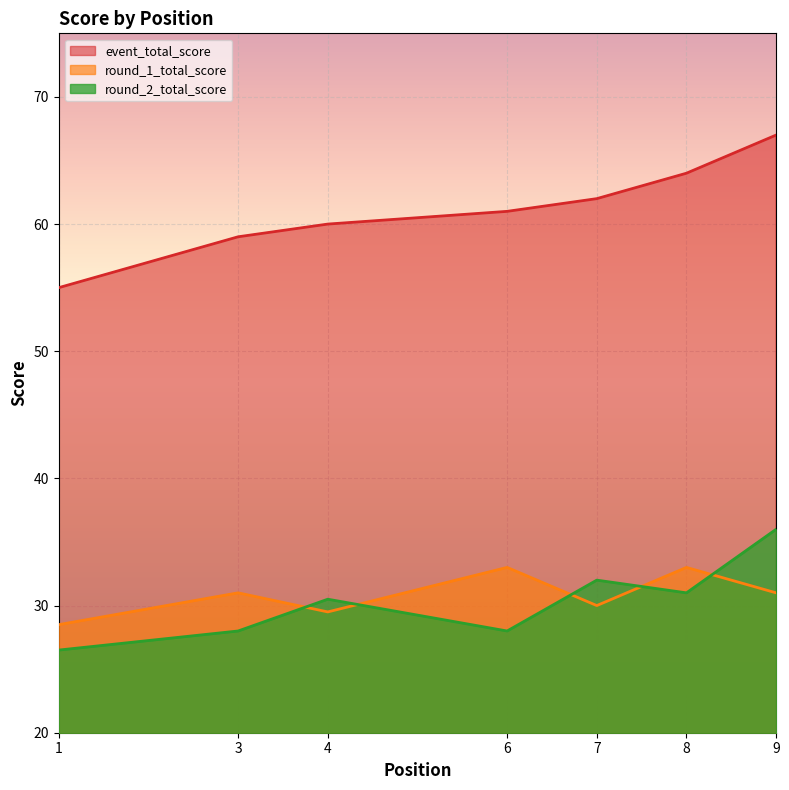

List the series in order of their peak value, highest first.

event_total_score, round_2_total_score, round_1_total_score